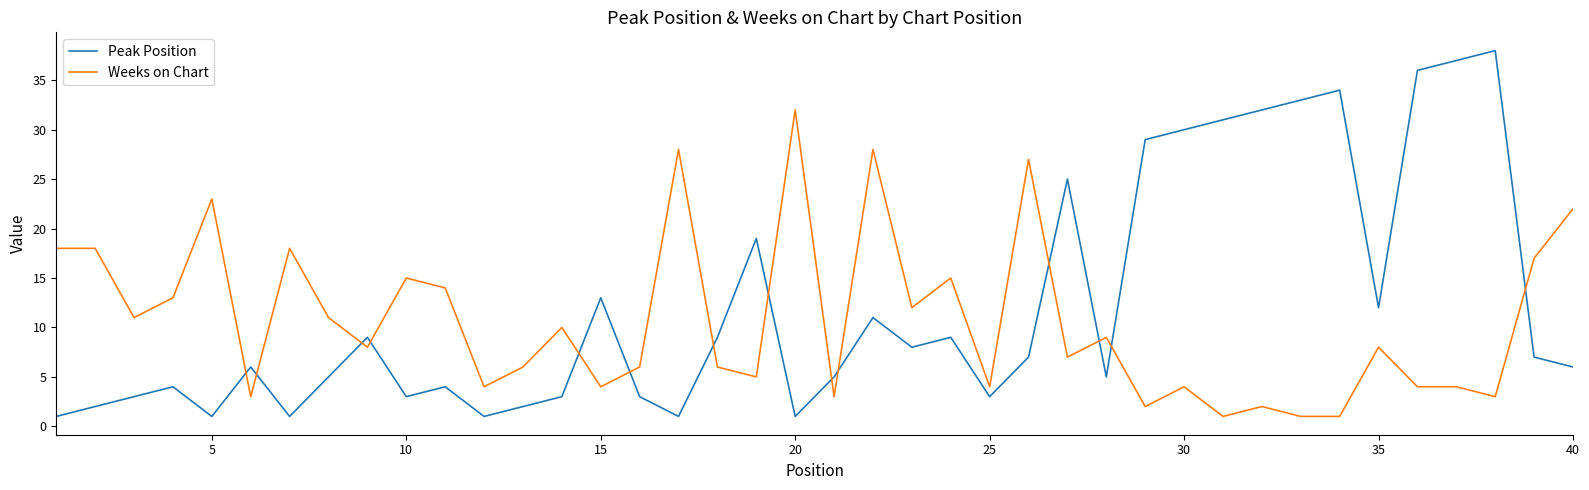

Does the chart have visible grid lines?

No